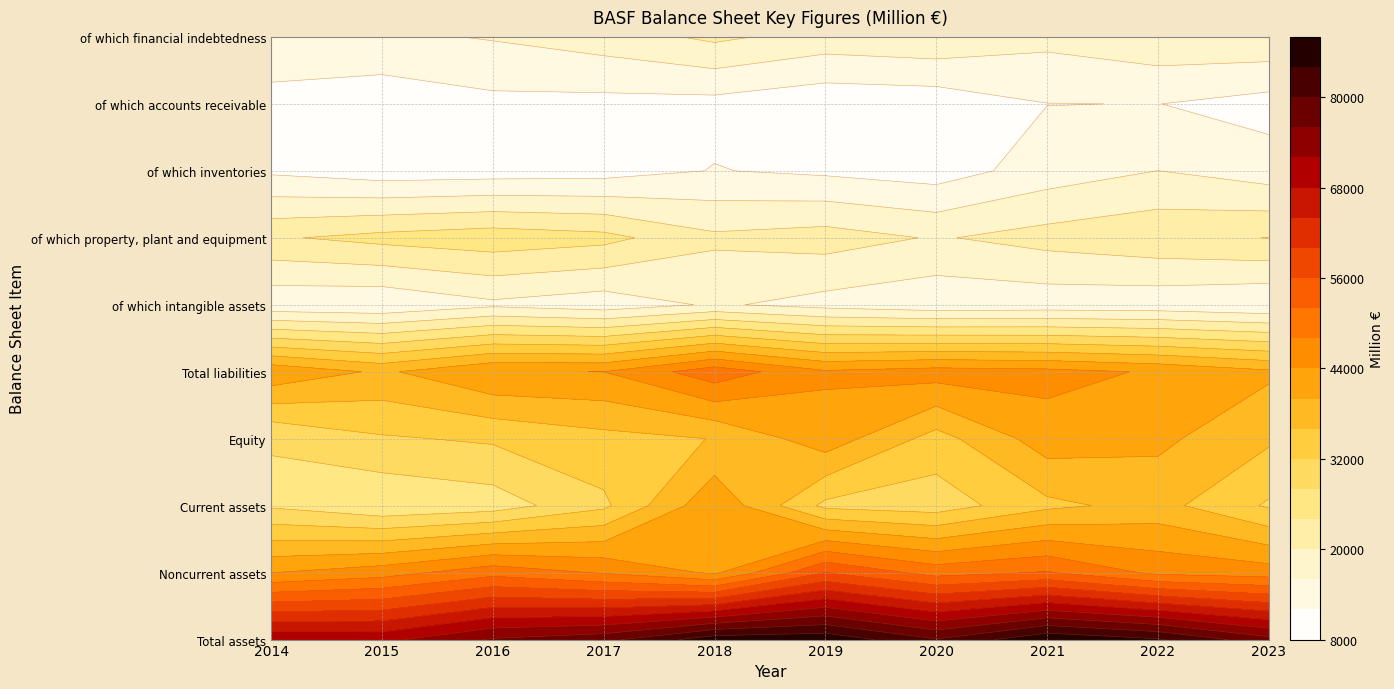

Between 2023 and 2015, which is larger?

2023